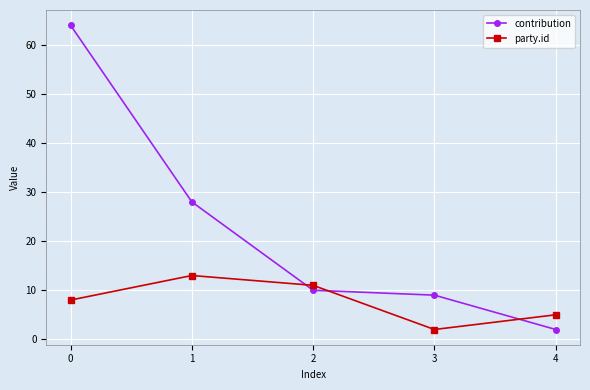

True or false: contribution and party.id cross at least once.

True